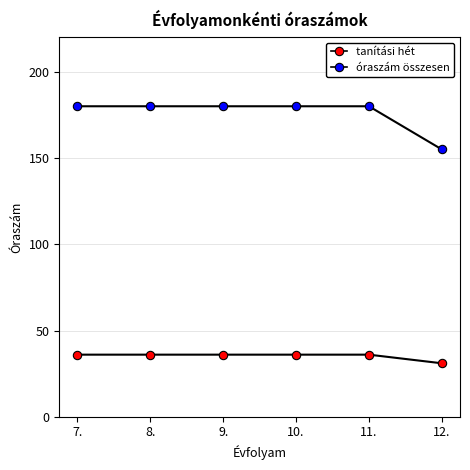

Reading left to right, what are all the values shown in this chart?

tanítási hét: 7.=36	8.=36	9.=36	10.=36	11.=36	12.=31
óraszám összesen: 7.=180	8.=180	9.=180	10.=180	11.=180	12.=155